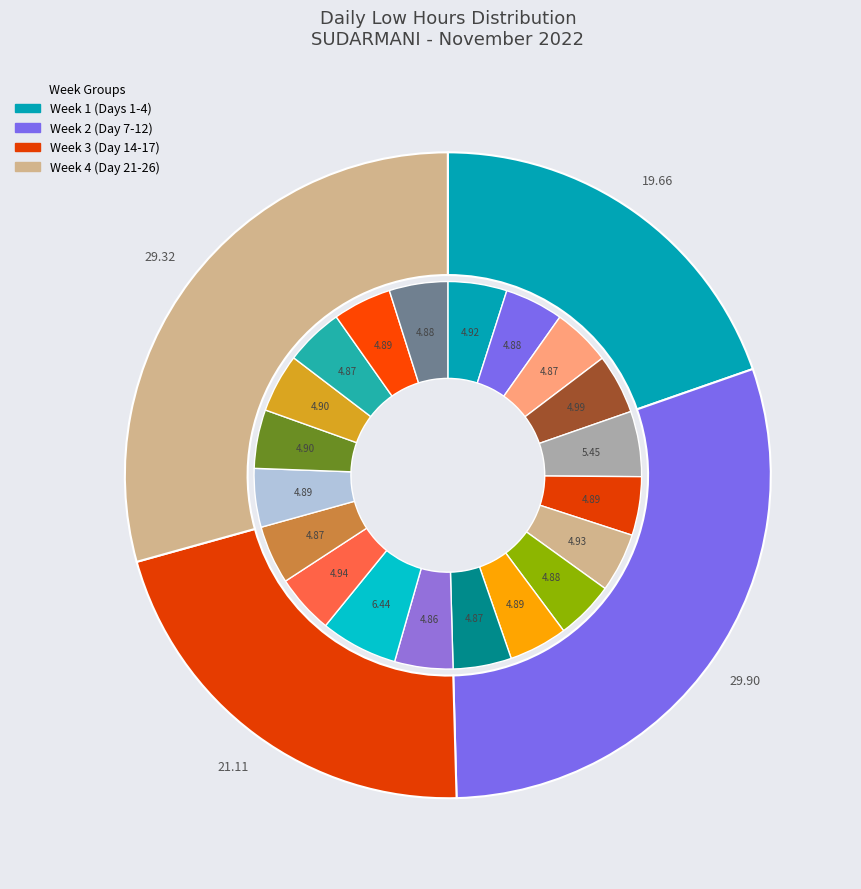

What percentage is the Day 14 slice, to the nearest percent?

5%